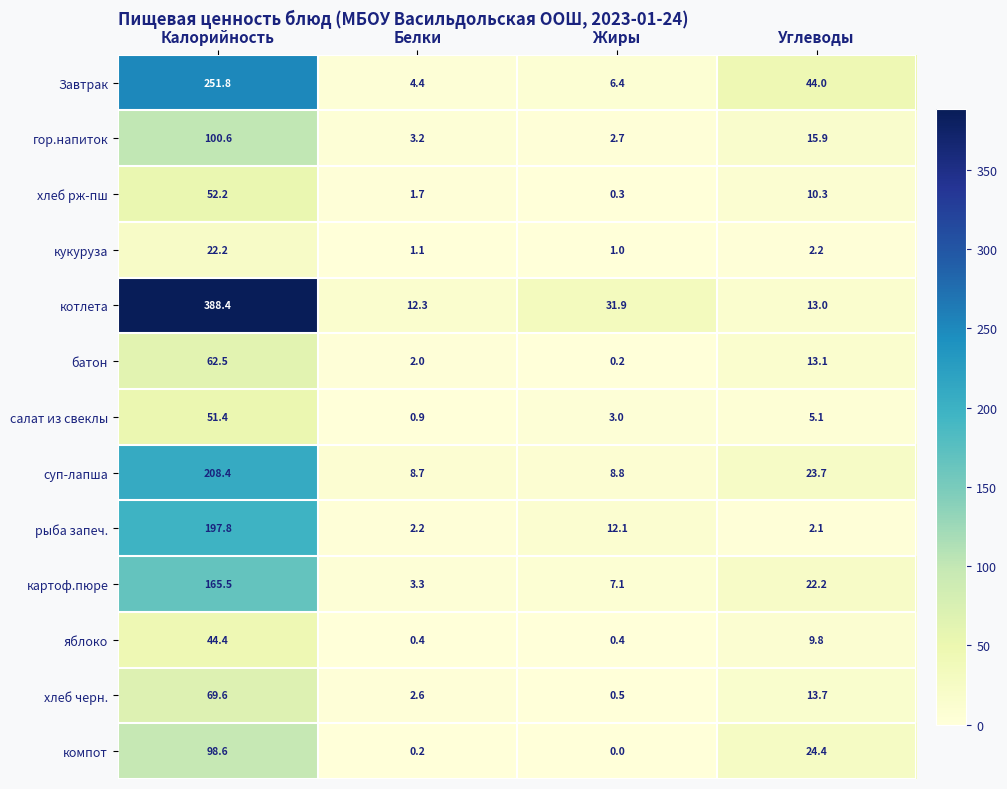

What is the sum of all батон values?

77.8